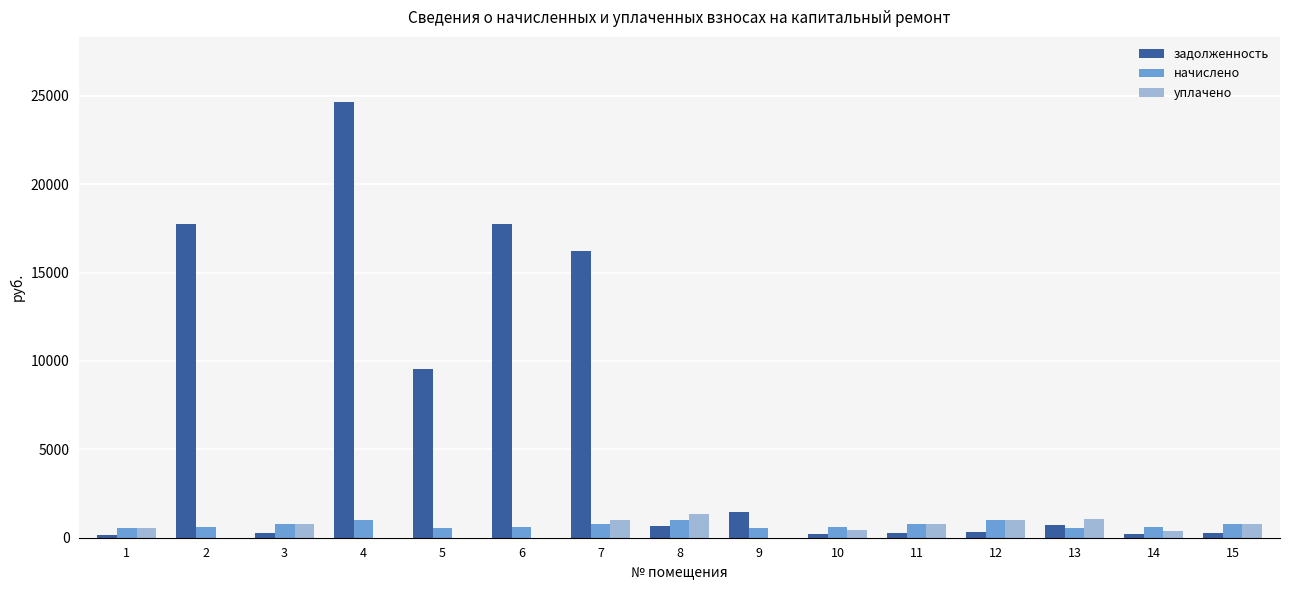

What is the spread (max minus min) of values at 3?

513.6